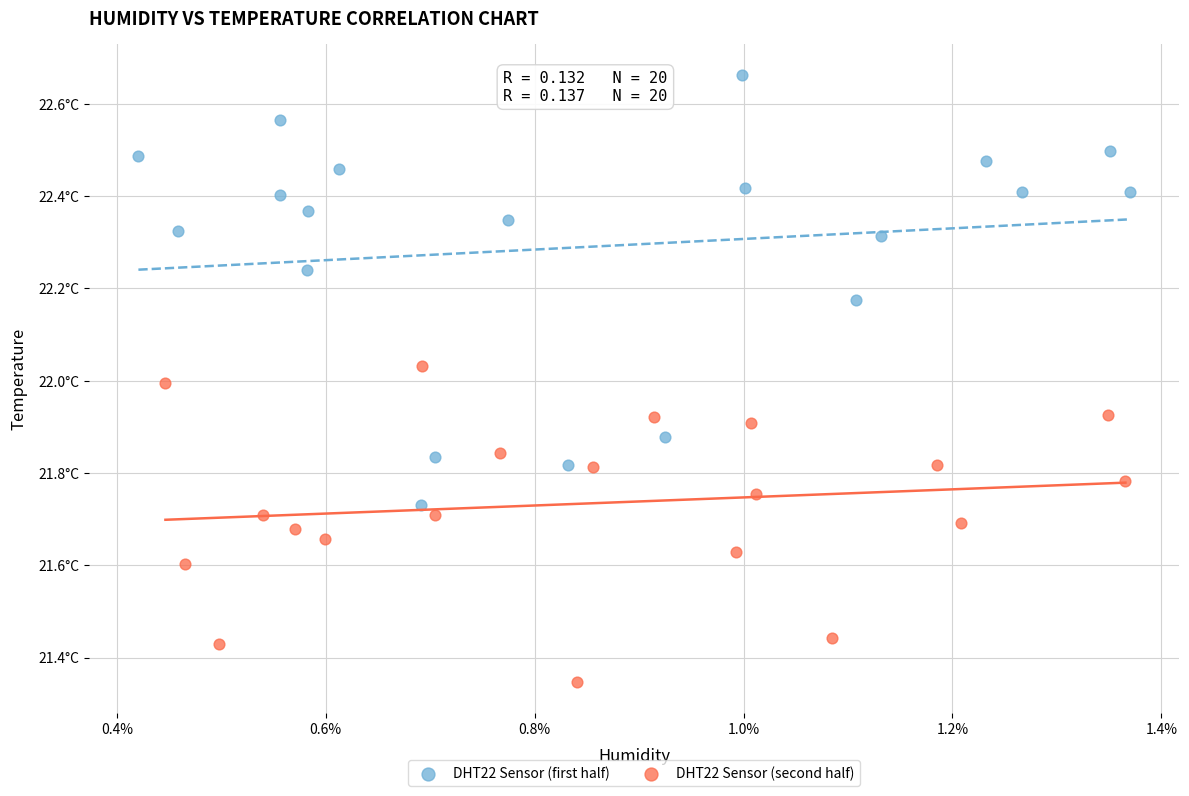

Which series has the largest Y range (max minus min)?

DHT22 Sensor (first half)